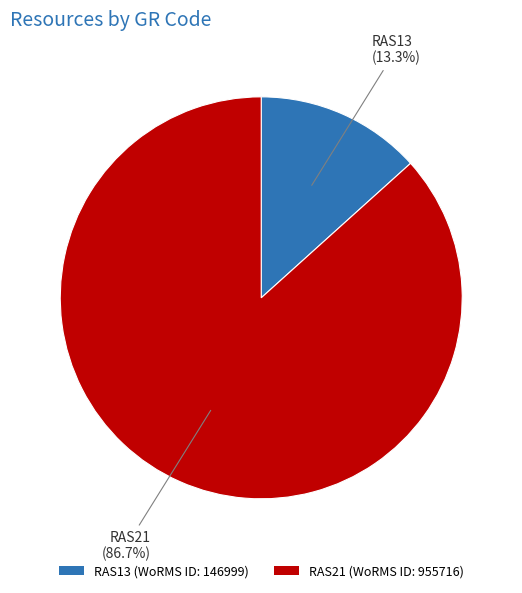

What percentage do RAS21 and RAS13 together represent?

100.0%